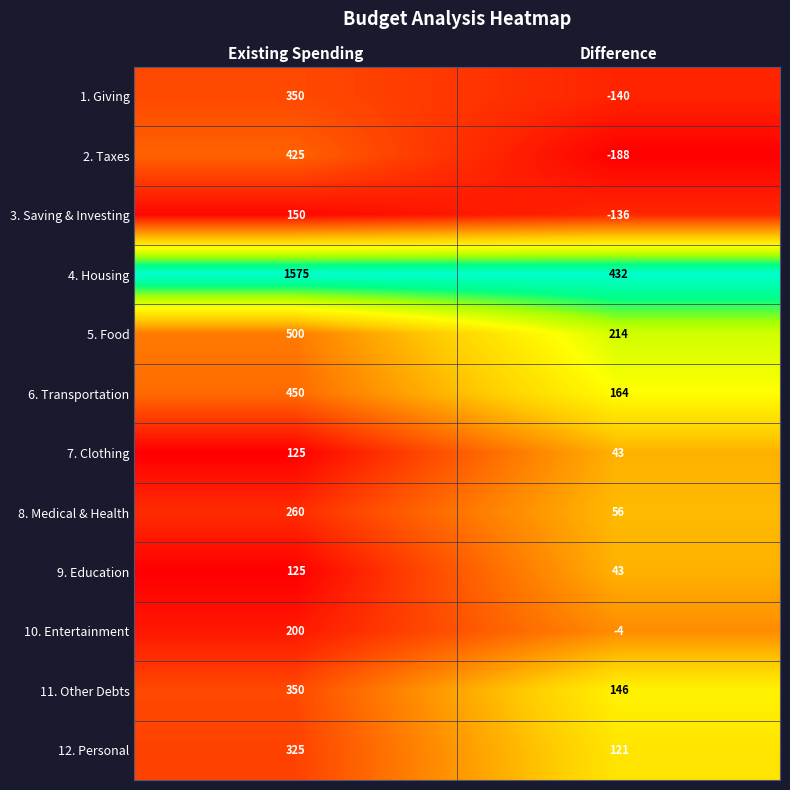

At which label does 2. Taxes reach its minimum?

Difference